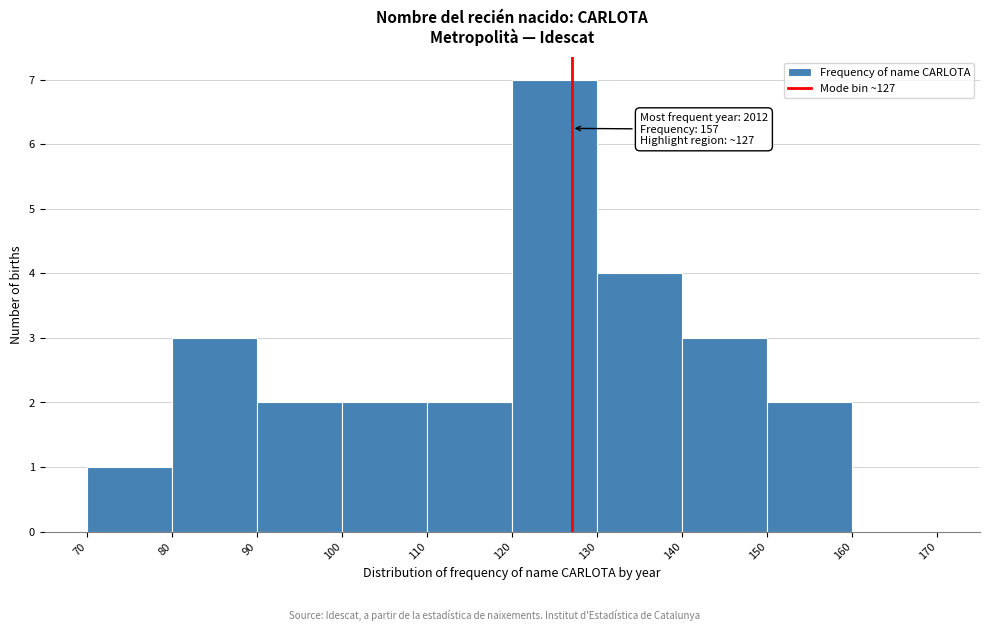

Which range on the x-axis has the tallest bar?

120 to 130